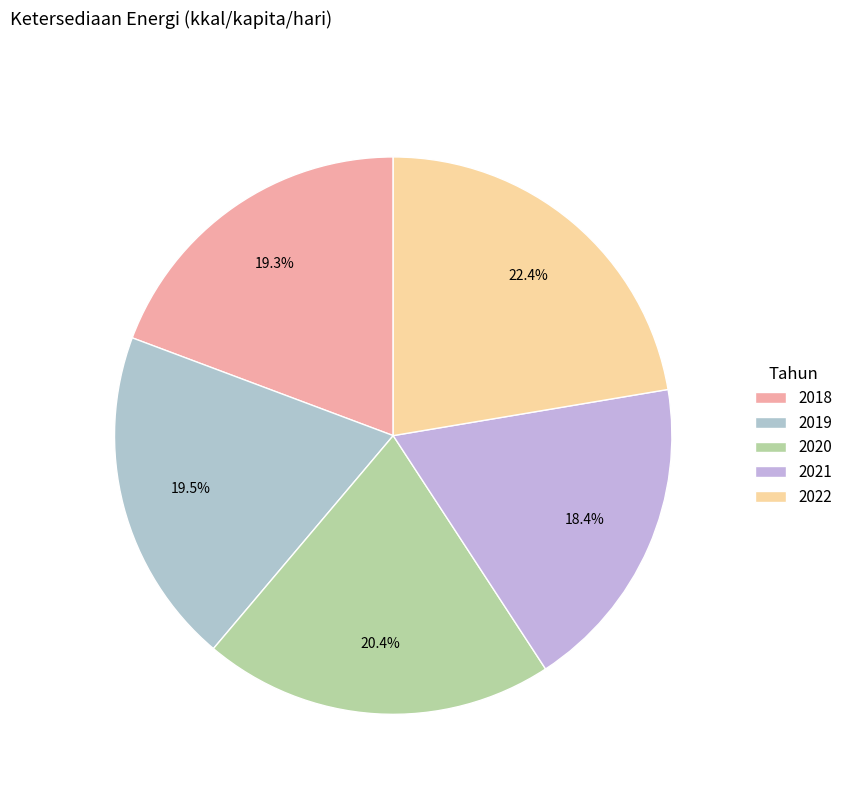

Is there a majority slice in this chart?

No